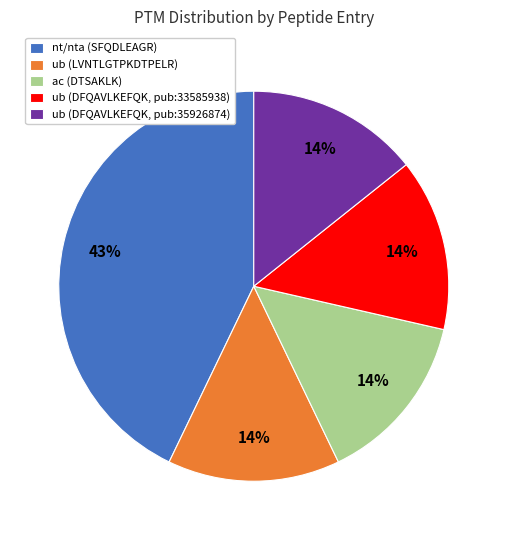

Which category has the biggest portion of the pie?

nt/nta (SFQDLEAGR)